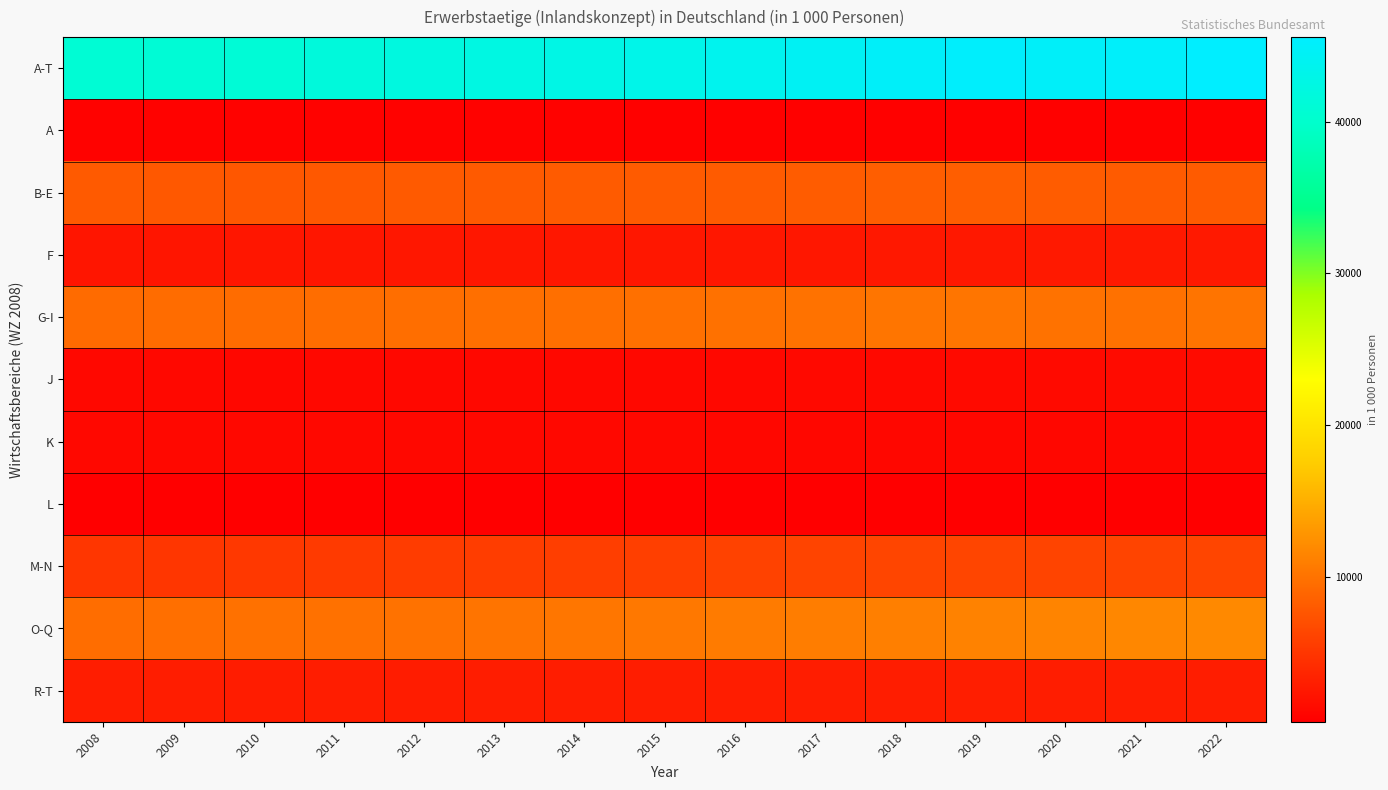

What is the smallest value displayed?

461